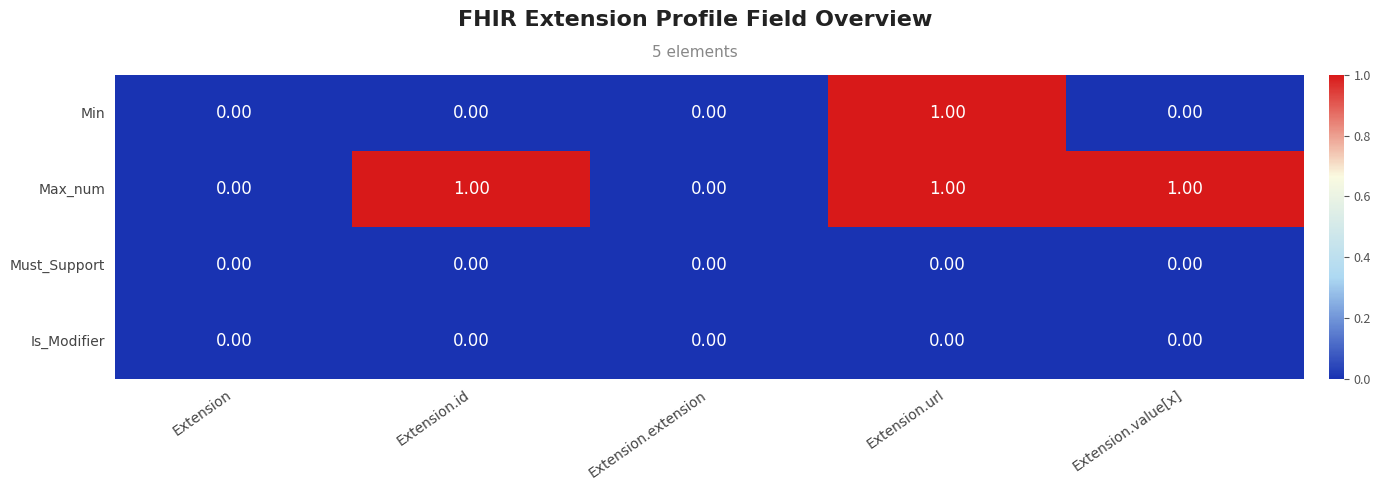

At which category is the sum across all series the highest?

Extension.url